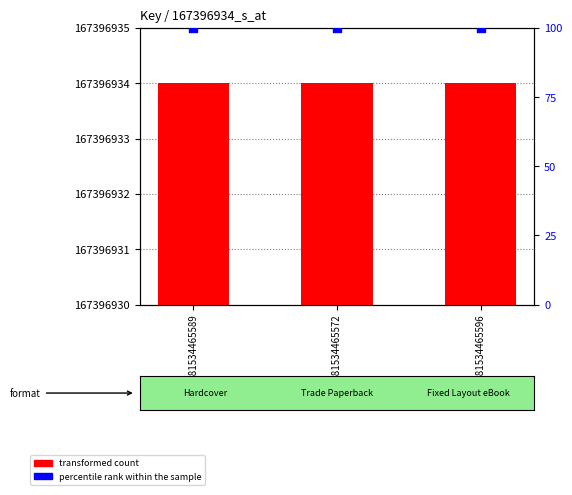

Which series has the largest total across all categories?

transformed count